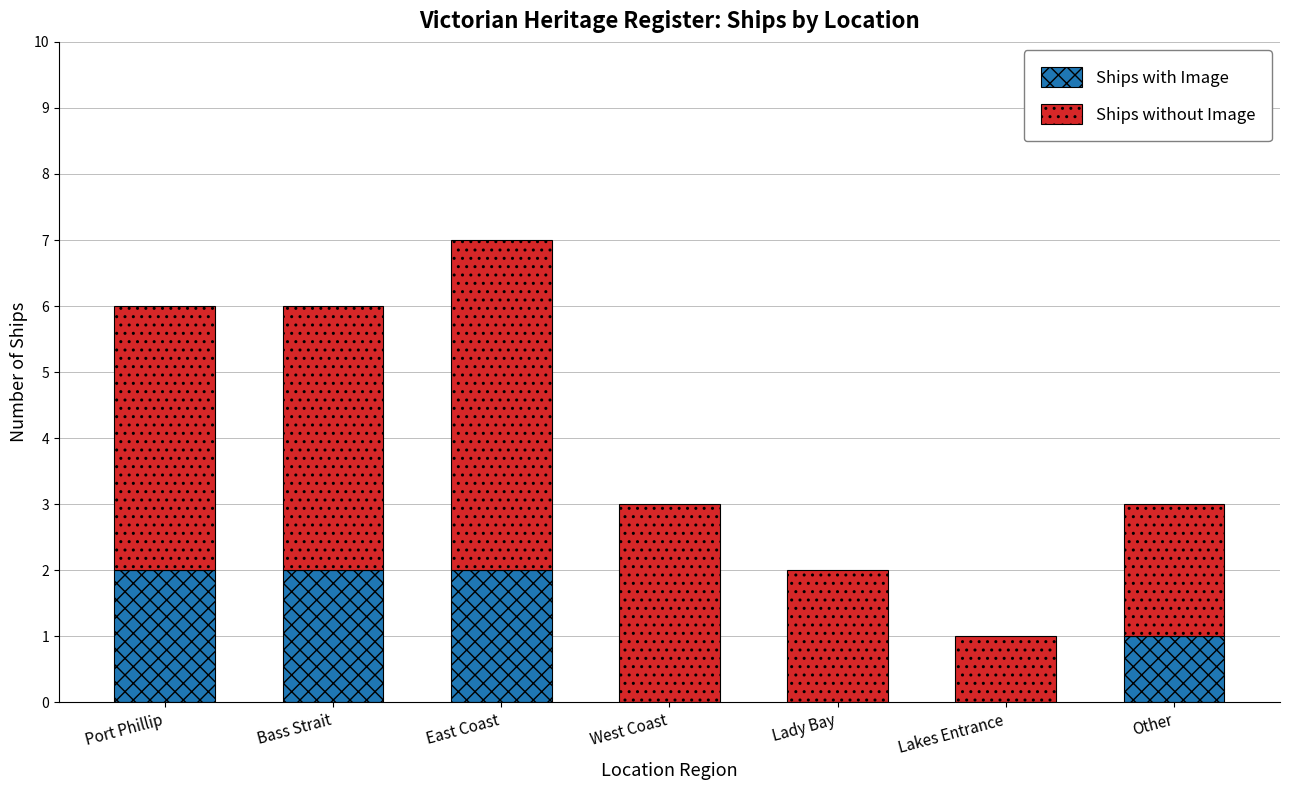

Read the Ships with Image value at East Coast.

2